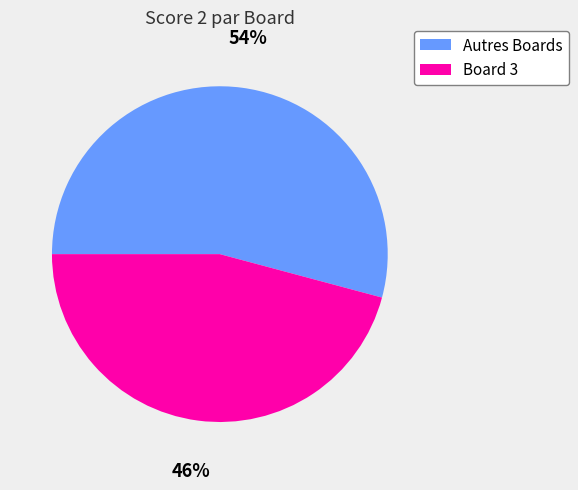

Does any single category account for the majority?

Yes